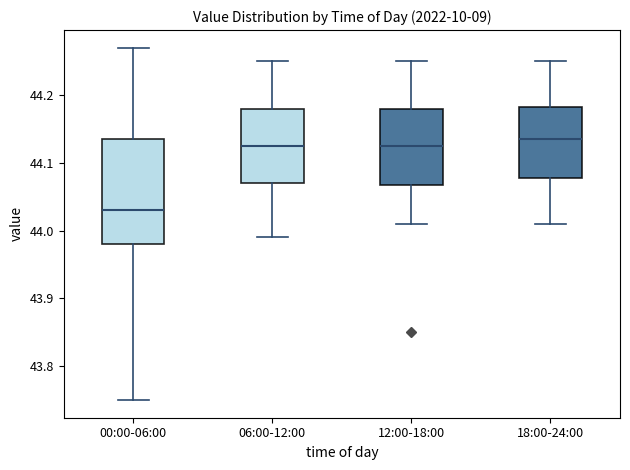

Comparing the boxes themselves (not the whiskers), which one is the tallest?

00:00-06:00